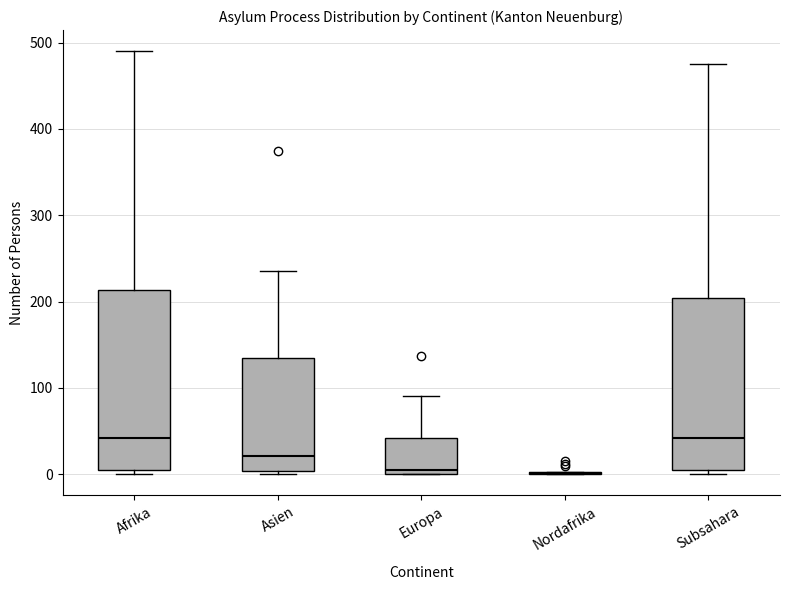

Reading left to right, transcribe this box plot: for each box, give where its median line is, the range the box spans, and where its two whiskers end, as read against the y-axis. The values are not printed on the chart, so give them approximately, as read against the axis.

Afrika: median 40, box 10 to 210, whiskers 0 to 490
Asien: median 20, box 0 to 140, whiskers 0 (just below the box's lower edge) to 240
Europa: median 10, box 0 to 40, whiskers 0 to 90
Nordafrika: box collapsed to a line at 0, whiskers 0 to 0
Subsahara: median 40, box 10 to 200, whiskers 0 to 480